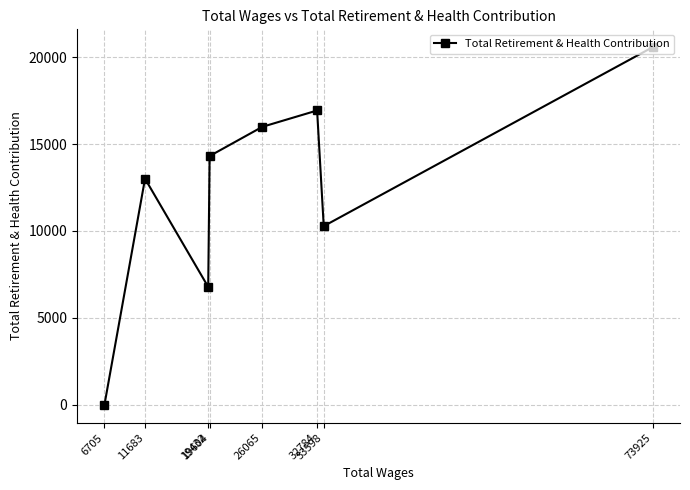

Which has a higher value, 73925 or 6705?

73925